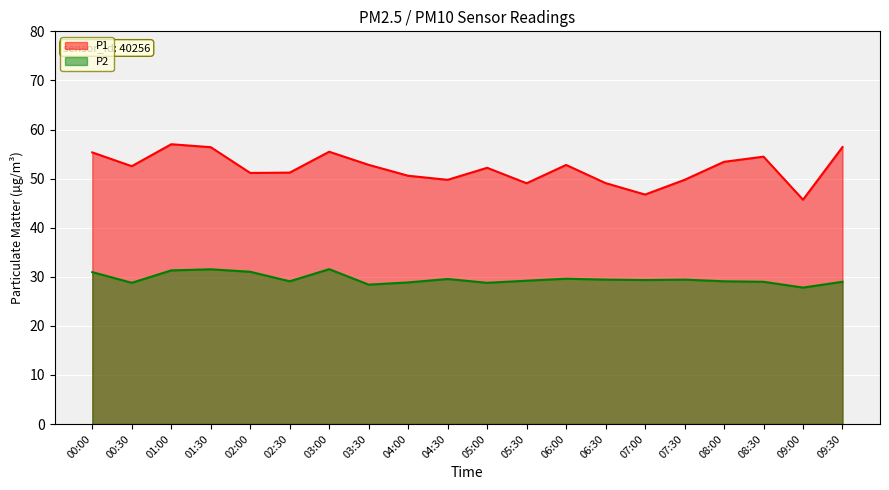

At which category does P1 reach its first local valley?

00:30